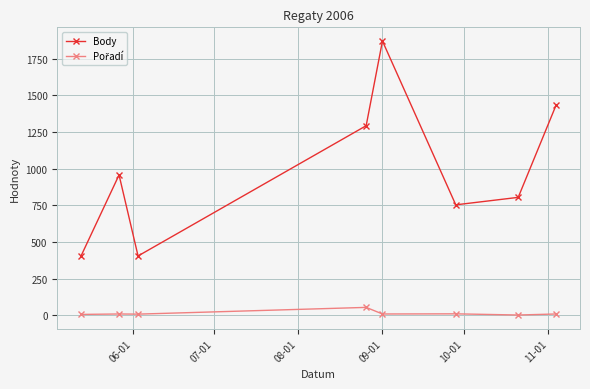

Which series has the widest spread of values?

Body